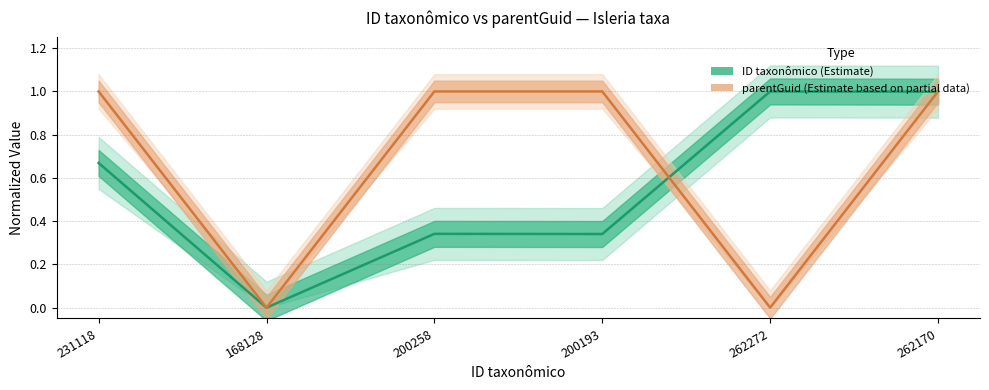

How many lines are shown in the chart?

2